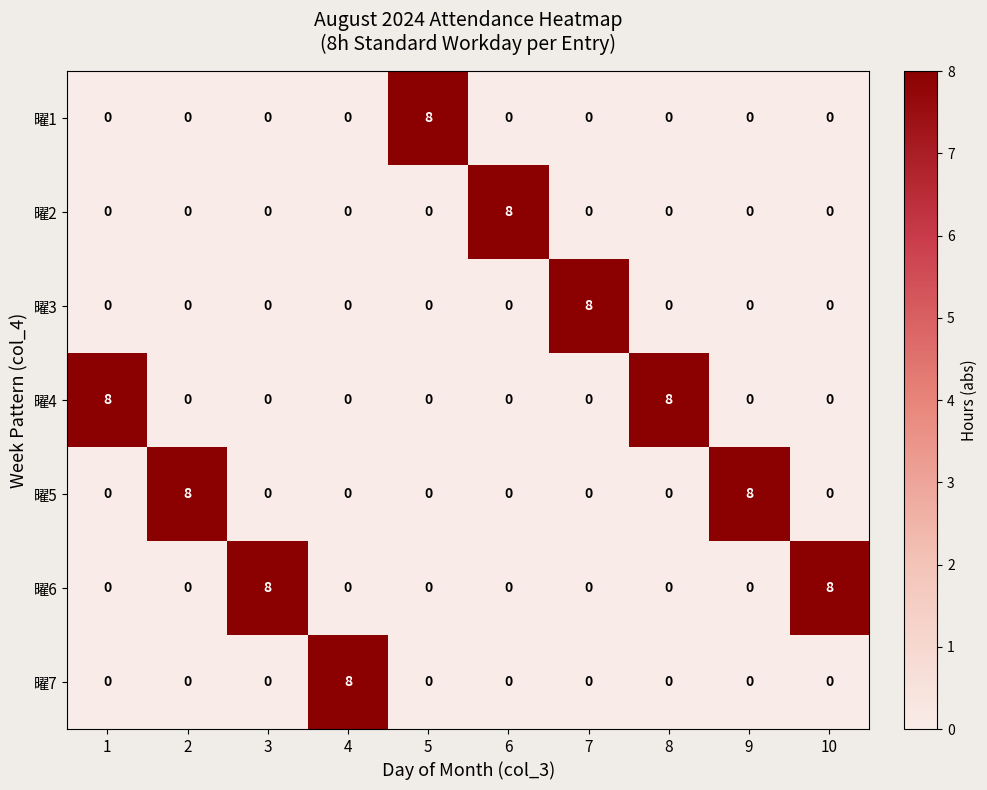

What is the sum of all 曜5 values?

16